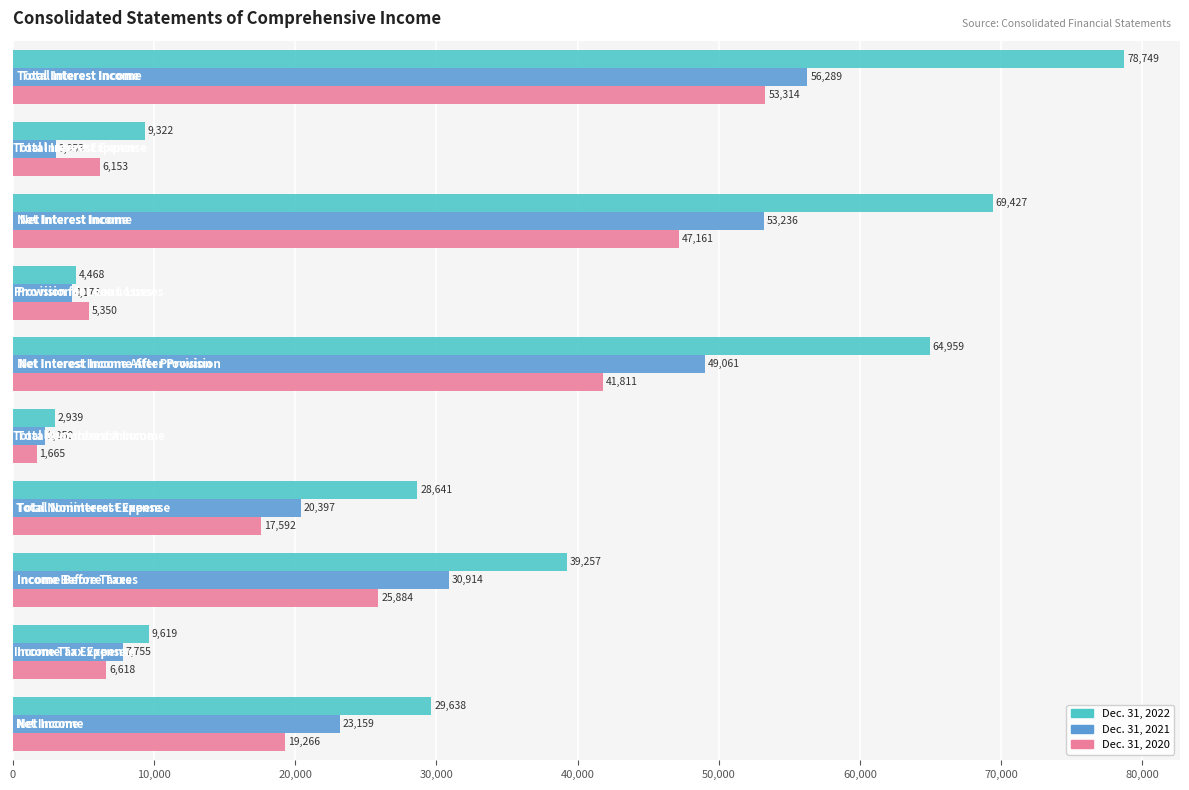

What is the maximum value for Dec. 31, 2022?

78749